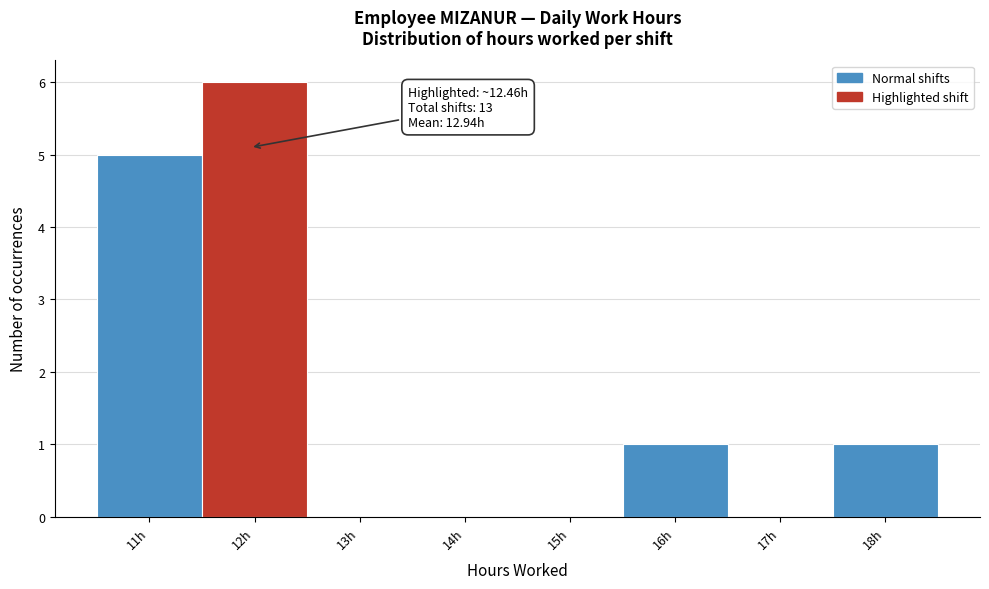

Reading left to right, what are all the values shown in this chart?

11h=5	12h=6	13h=0	14h=0	15h=0	16h=1	17h=0	18h=1